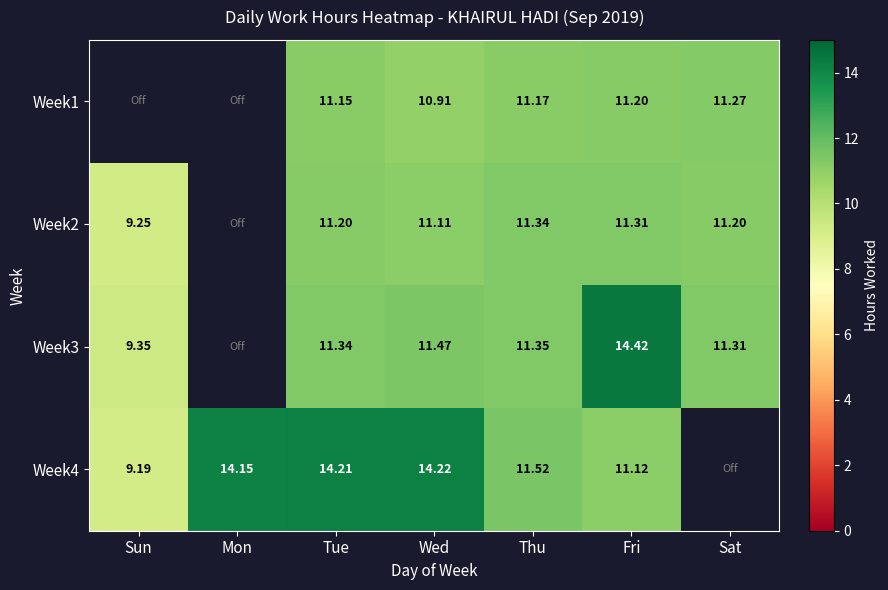

Is the value of Week3 at Wed greater than the value of Week1 at Tue?

Yes